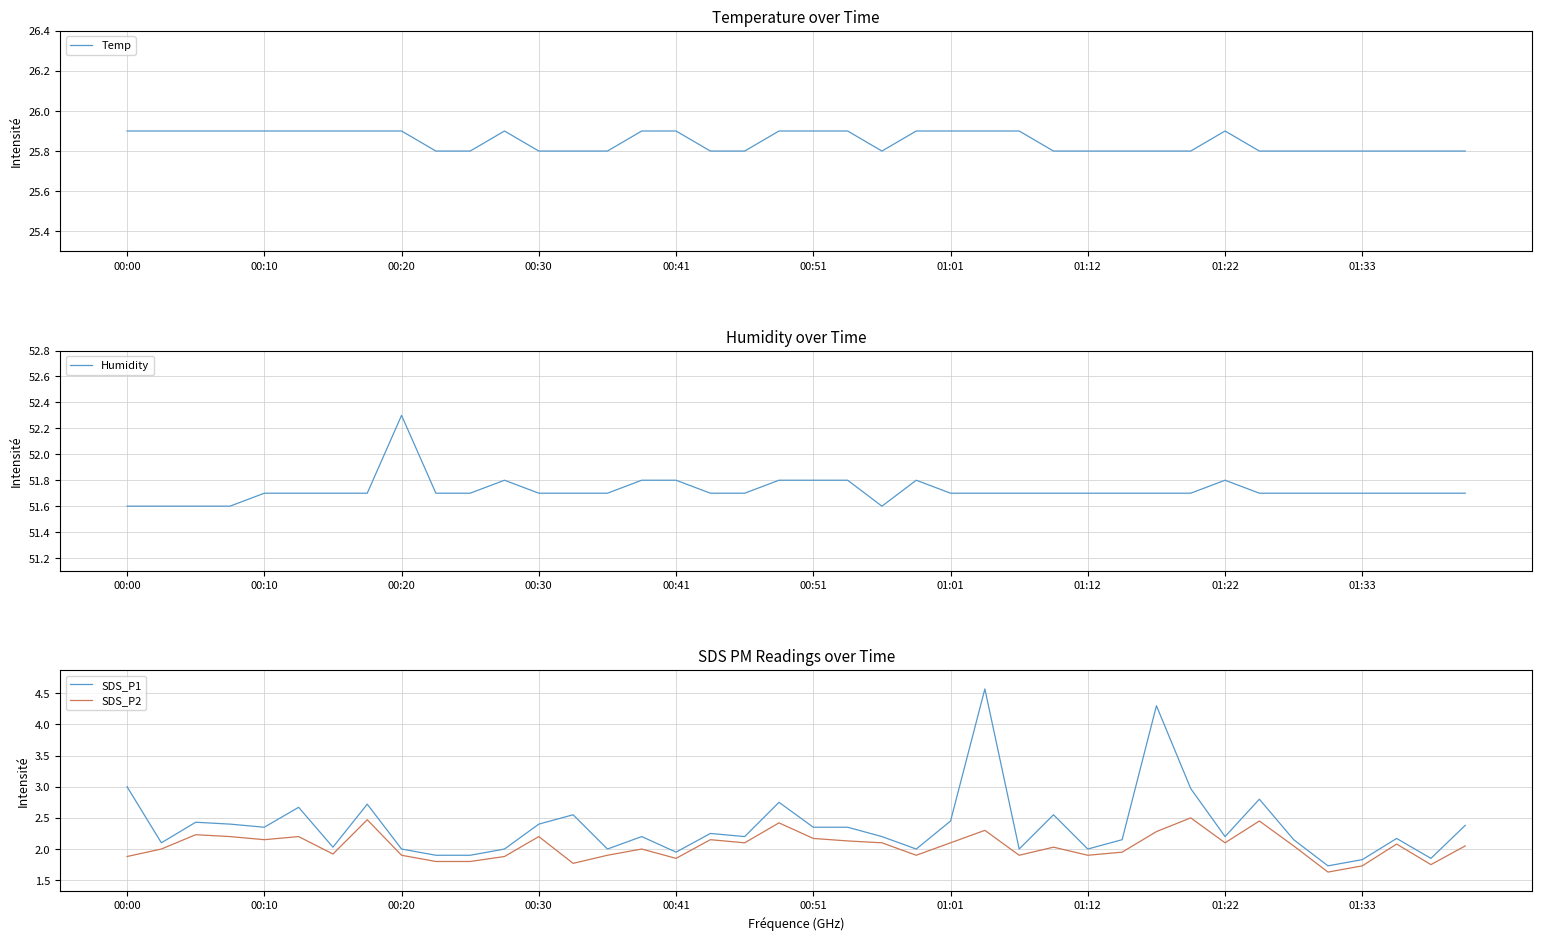

What are all the series names shown in the legend?

Temp, Humidity, SDS_P1, SDS_P2